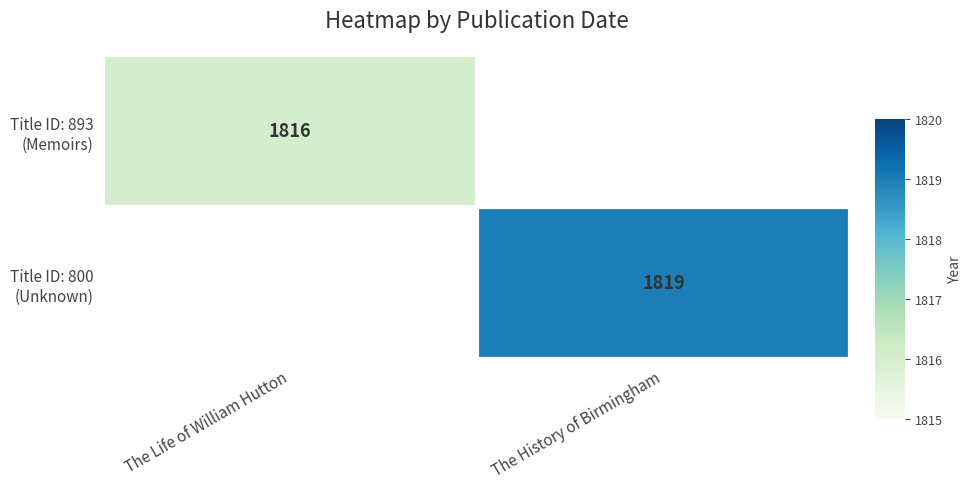

At which label does Title ID: 800 (Unknown) reach its peak?

The Life of William Hutton